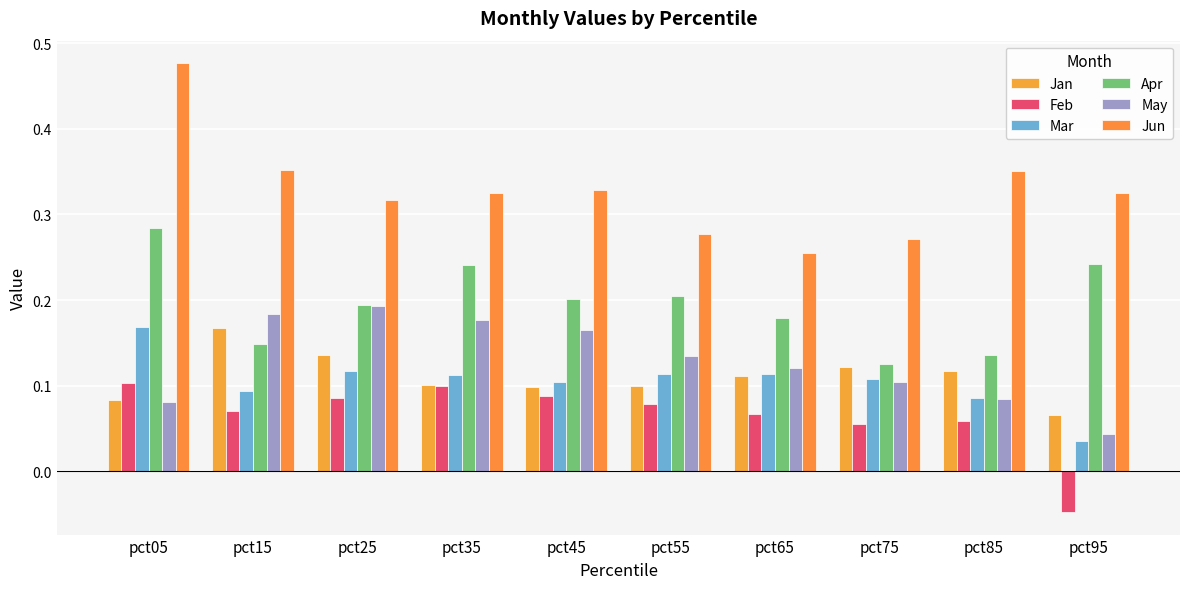

At how many categories does at least one series exceed 0?

10